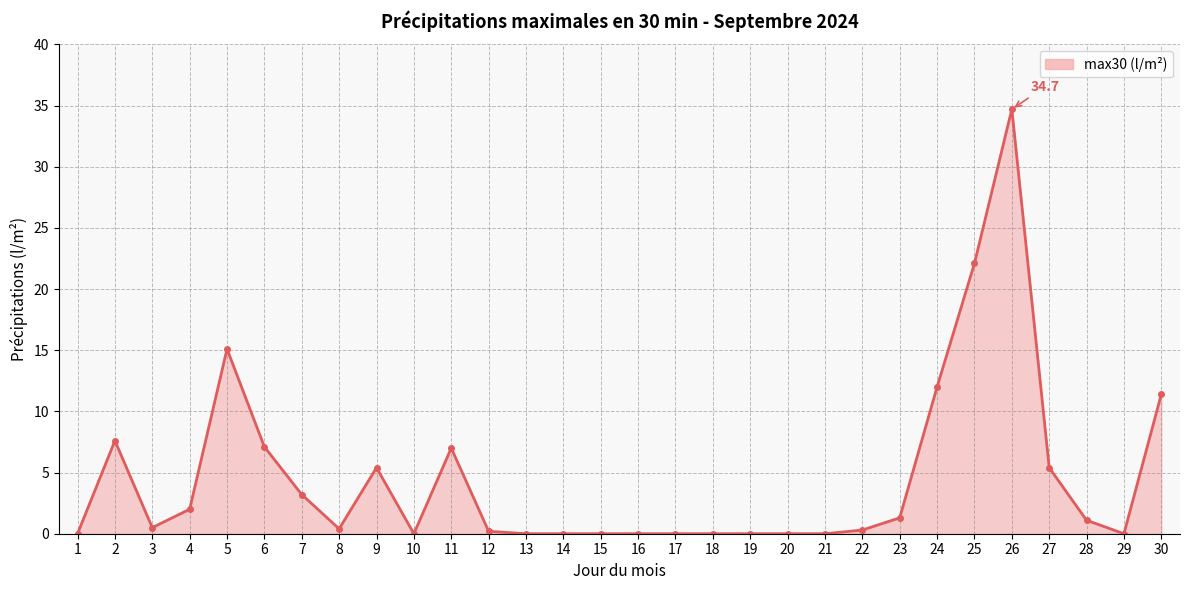

What is the value of the 28th point from the left?

1.1